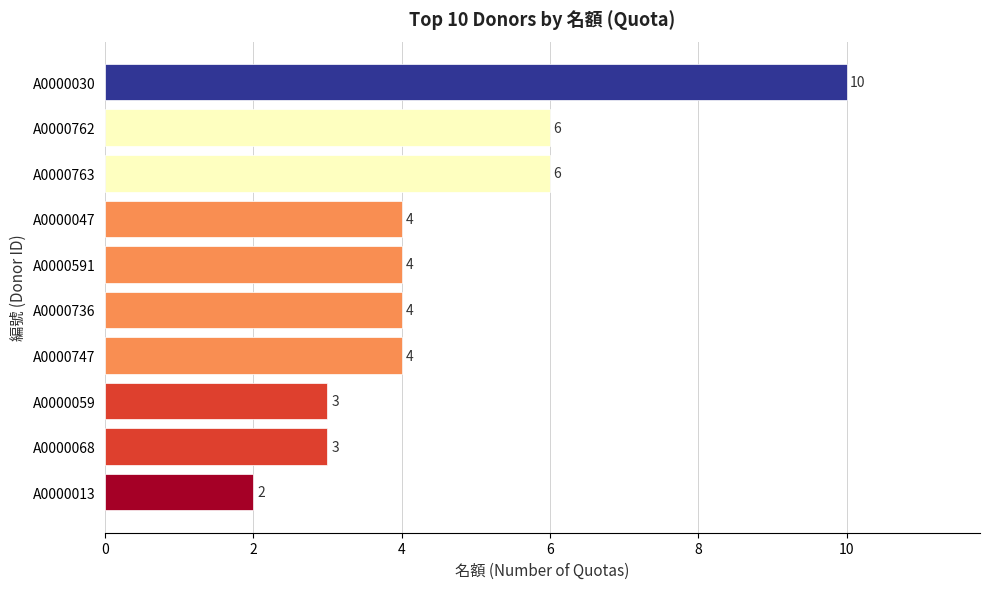

What is the smallest value displayed?

2